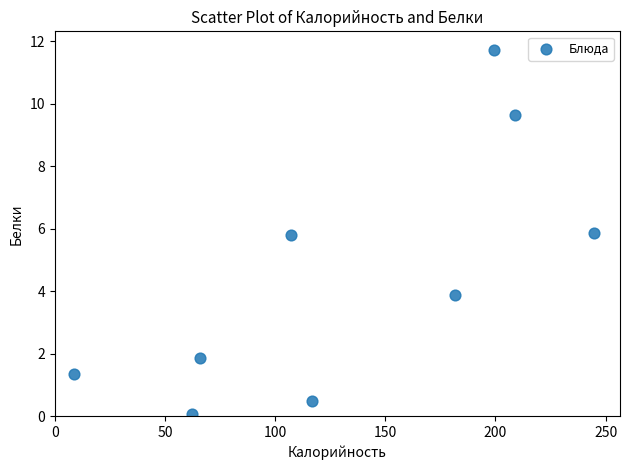

What is the average Y value?

4.5